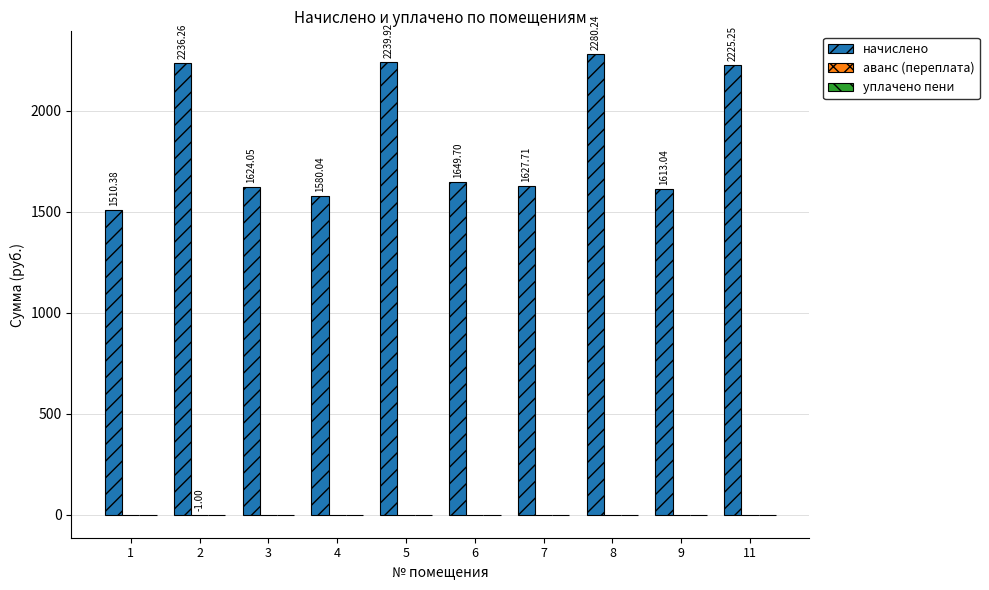

How many distinct data groups are displayed?

2